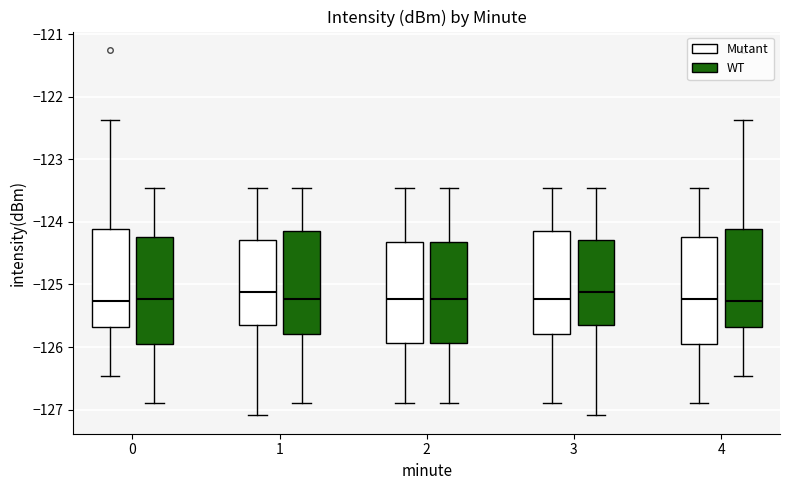

Reading left to right, read every box against the y-axis: the position of its median line, the range the box covers, and the ends of its whiskers. The values are not printed on the chart, so give them approximately, as read against the axis.

0 (Mutant): median -125.3, box -125.7 to -124.1, whiskers -126.5 to -122.4
0 (WT): median -125.2, box -126.0 to -124.2, whiskers -126.9 to -123.5
1 (Mutant): median -125.1, box -125.7 to -124.3, whiskers -127.1 to -123.5
1 (WT): median -125.2, box -125.8 to -124.2, whiskers -126.9 to -123.5
2 (Mutant): median -125.2, box -125.9 to -124.3, whiskers -126.9 to -123.5
2 (WT): median -125.2, box -125.9 to -124.3, whiskers -126.9 to -123.5
3 (Mutant): median -125.2, box -125.8 to -124.2, whiskers -126.9 to -123.5
3 (WT): median -125.1, box -125.7 to -124.3, whiskers -127.1 to -123.5
4 (Mutant): median -125.2, box -126.0 to -124.2, whiskers -126.9 to -123.5
4 (WT): median -125.3, box -125.7 to -124.1, whiskers -126.5 to -122.4